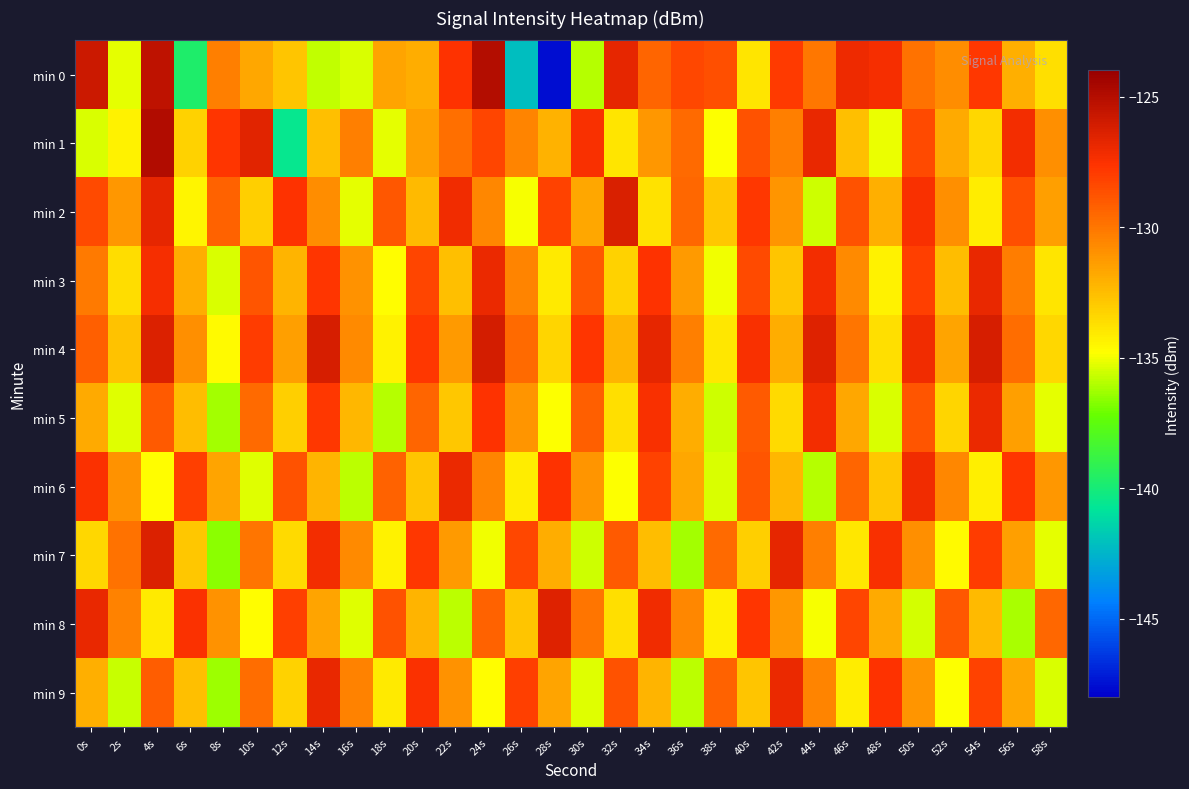

What is the minimum value shown in the chart?

-147.6